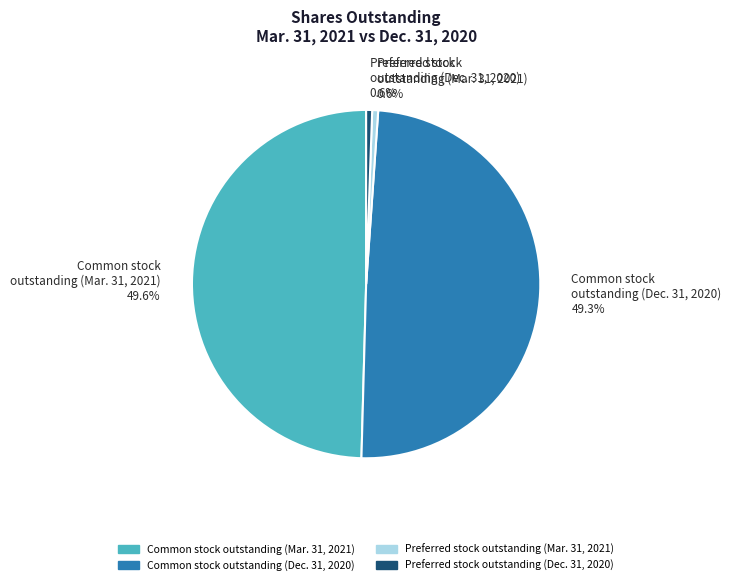

How many slices are in this pie chart?

4